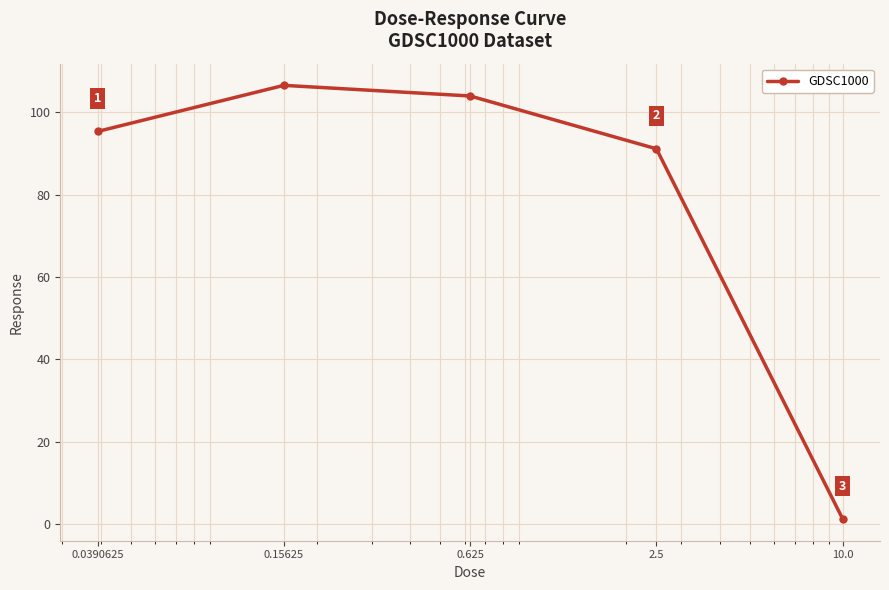

How many points are higher than both their immediate neighbors (excluding endpoints)?

1